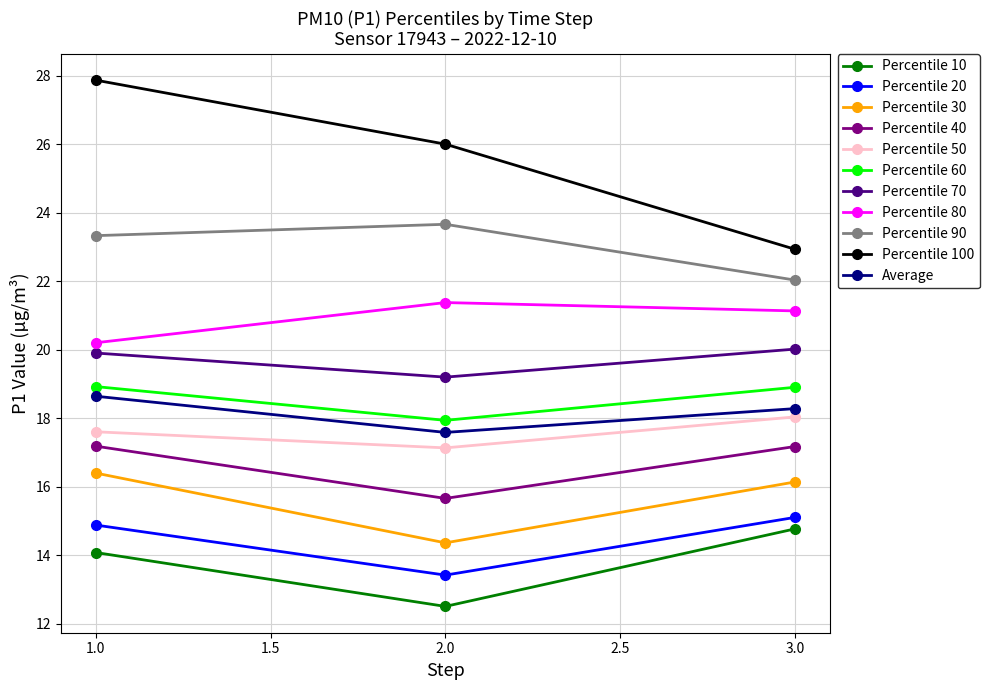

How many lines are shown in the chart?

11